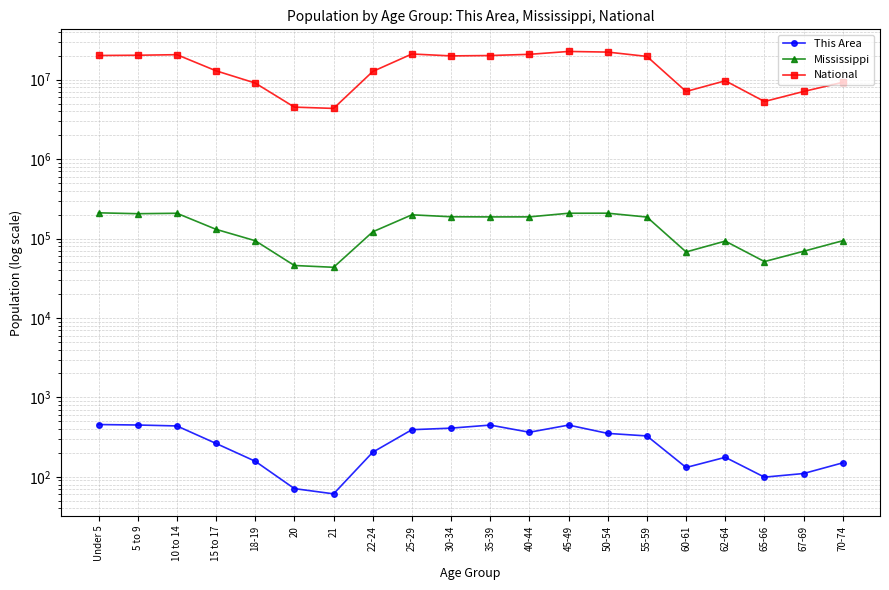

True or false: This Area has more than 1 interior local peaks.

True